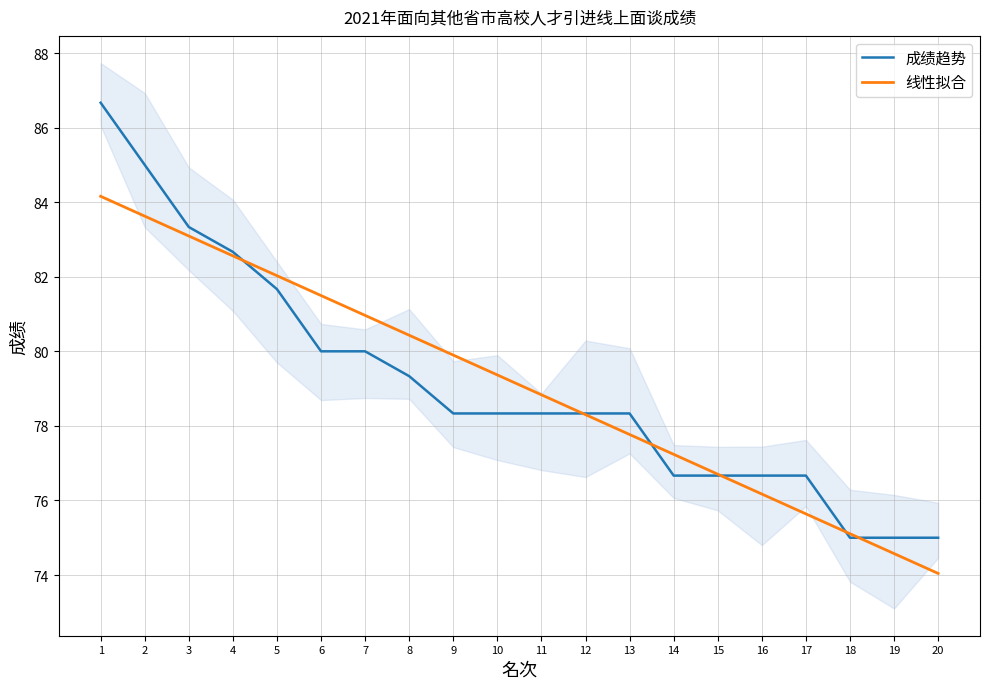

How many values in the 线性拟合 series exceed 79?

10